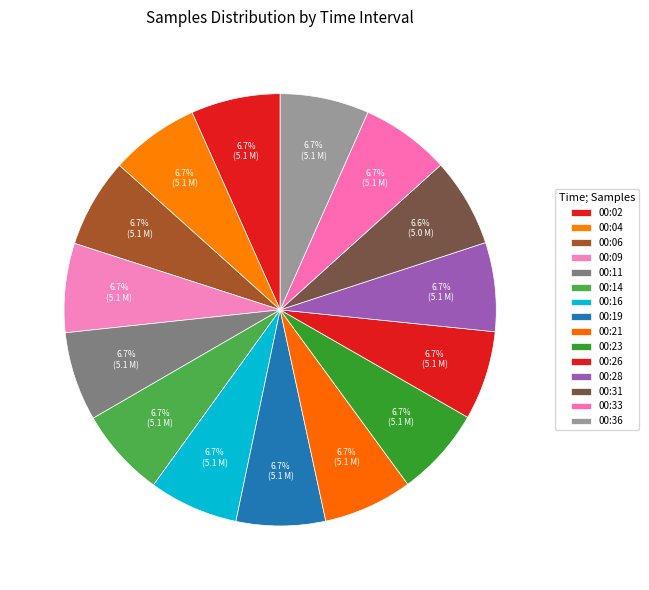

Count the number of slices in the pie.

15